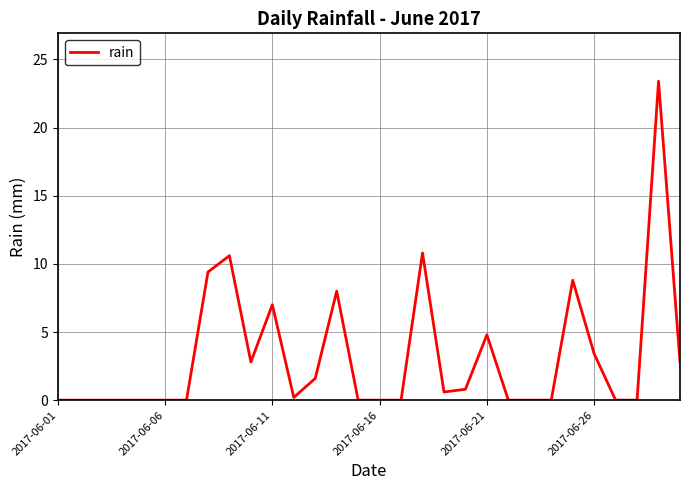

What is the difference between the maximum and minimum values?

23.4